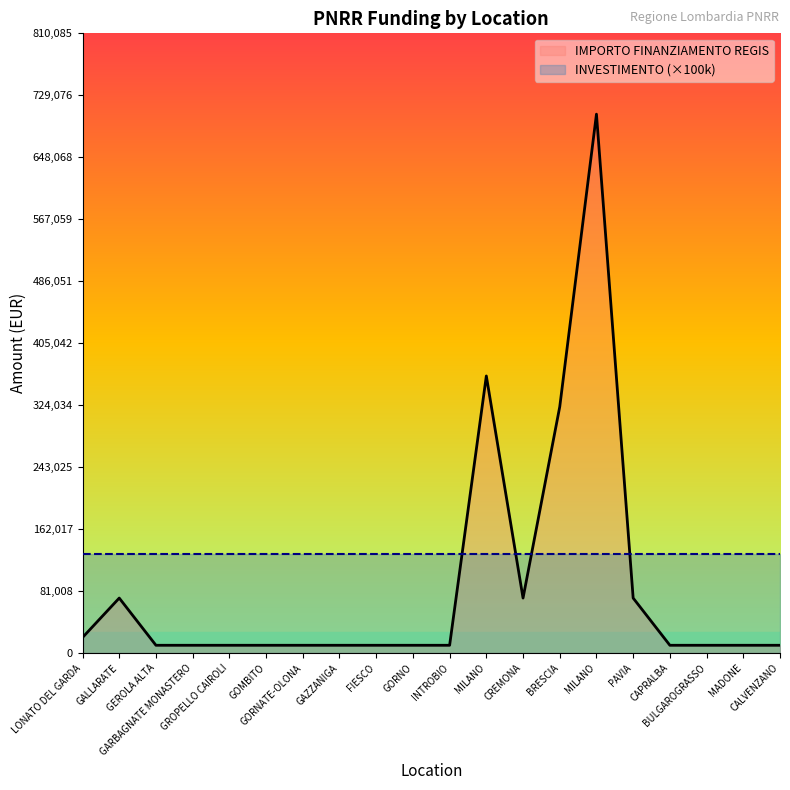

Does the chart display data point markers on the line(s)?

No